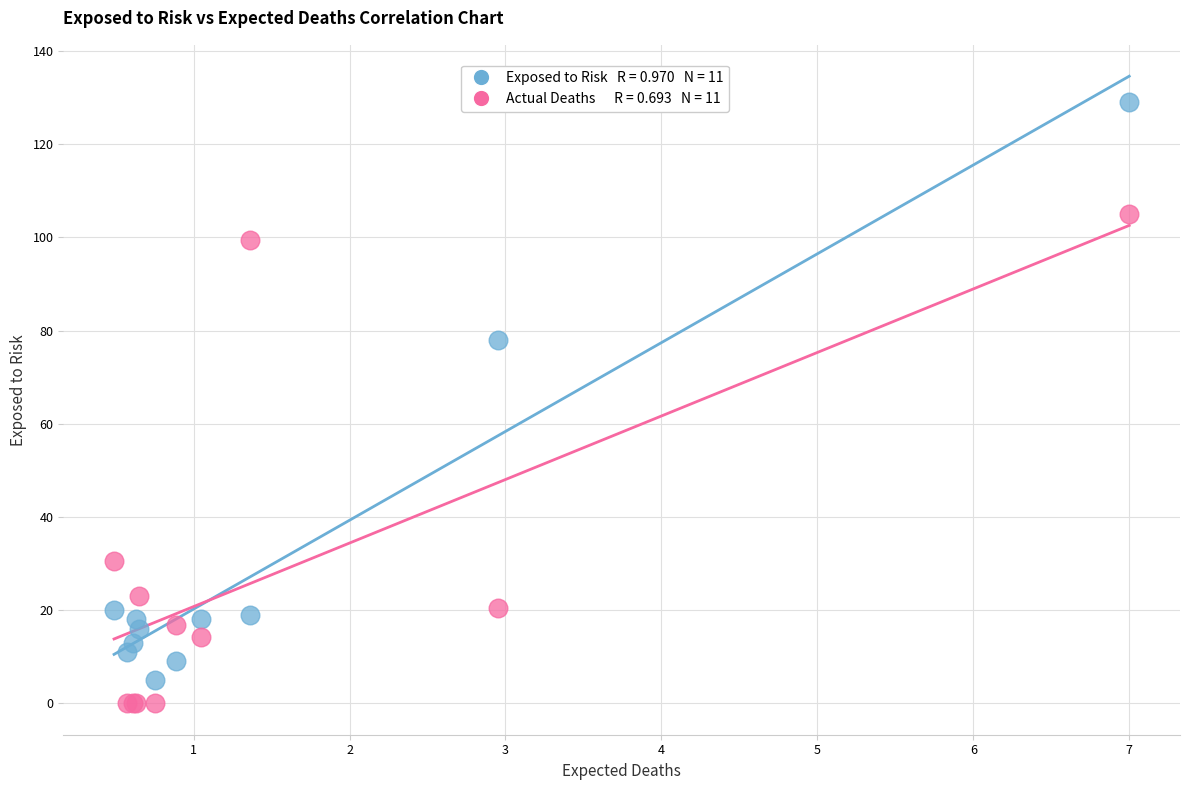

Across all series, what Y value is closest to 64?

78.0